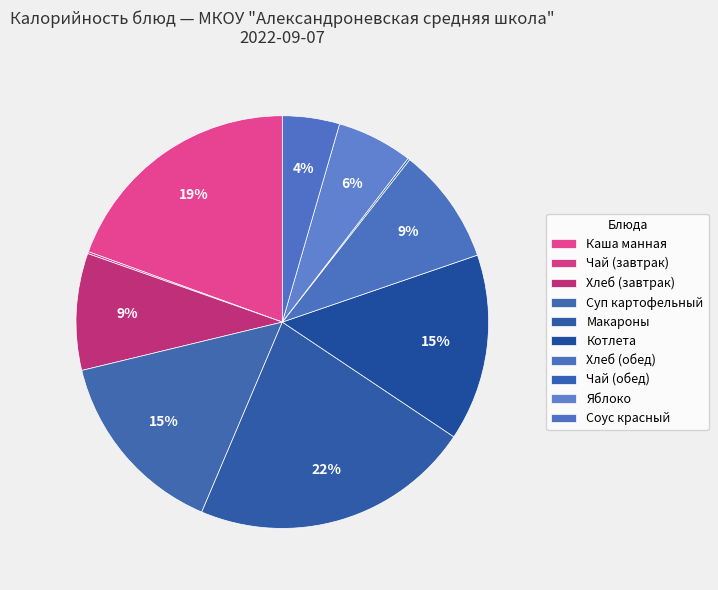

What portion of the pie excludes Хлеб (завтрак)?

90.8%